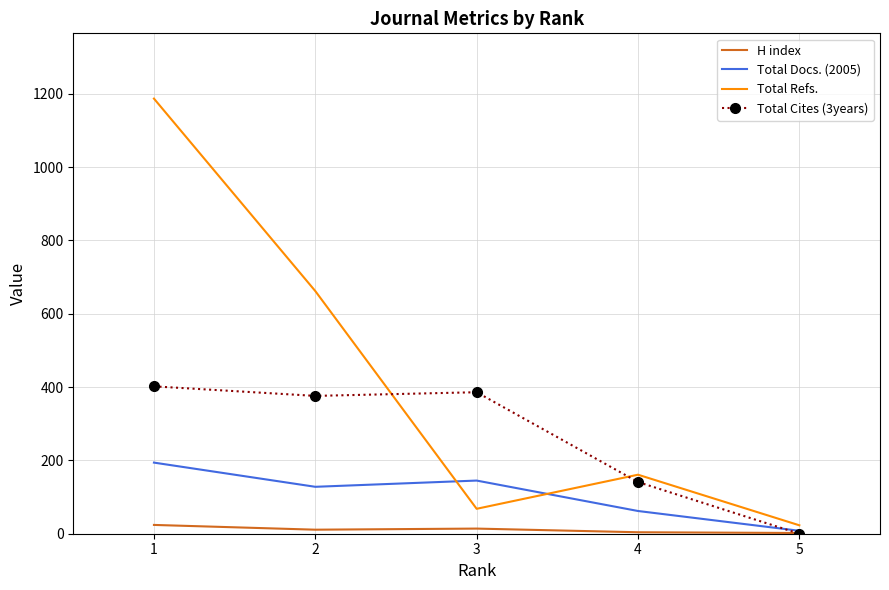

What is the maximum value shown in the chart?

1187